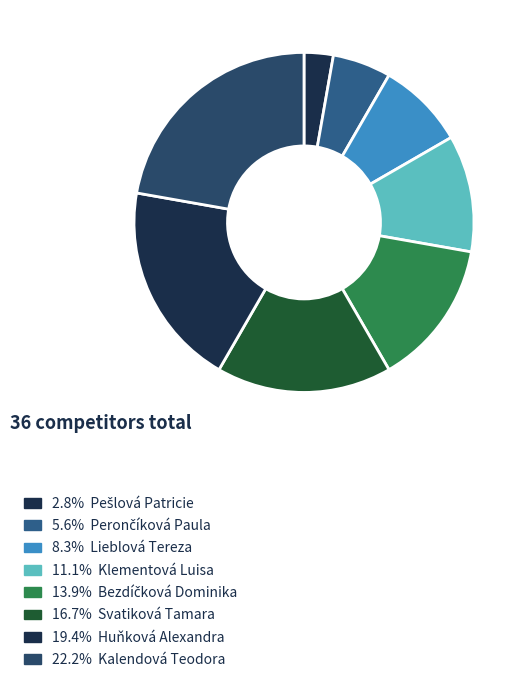

Is there any slice that represents more than half of the pie?

No